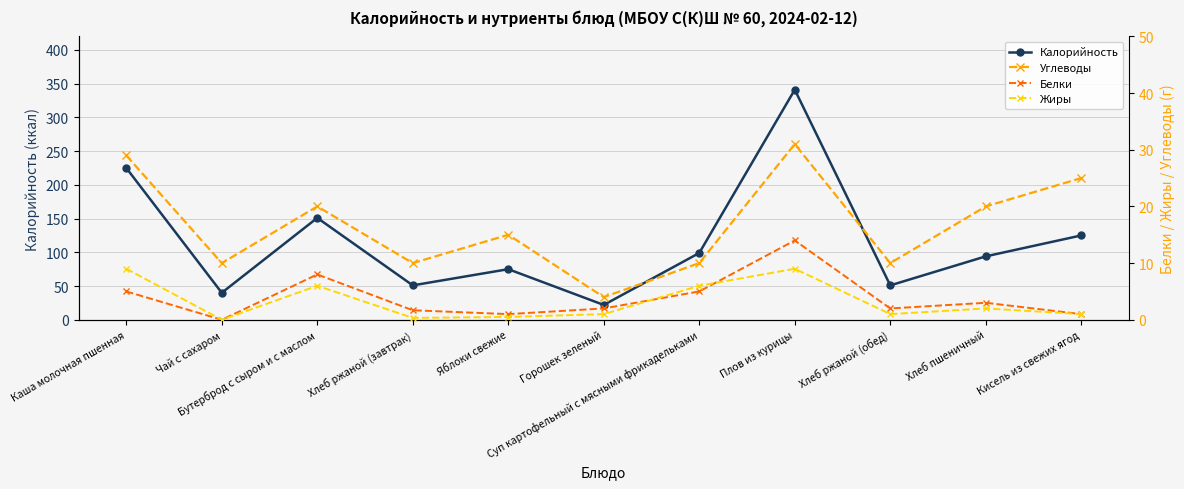

The value of Углеводы at Бутерброд с сыром и с маслом is 5.3. True or false?

False